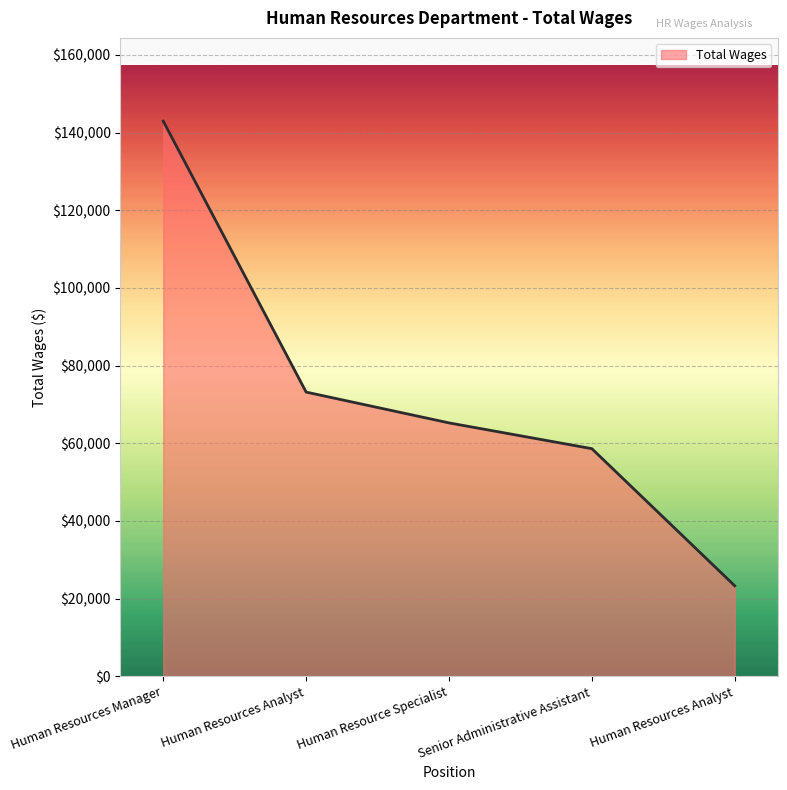

How many lines are shown in the chart?

1